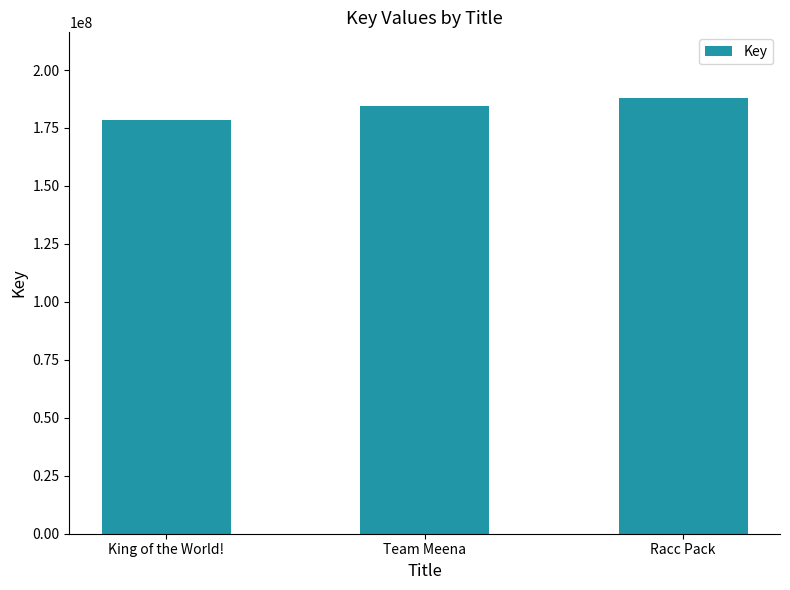

What value does the data have at Team Meena?

184276408